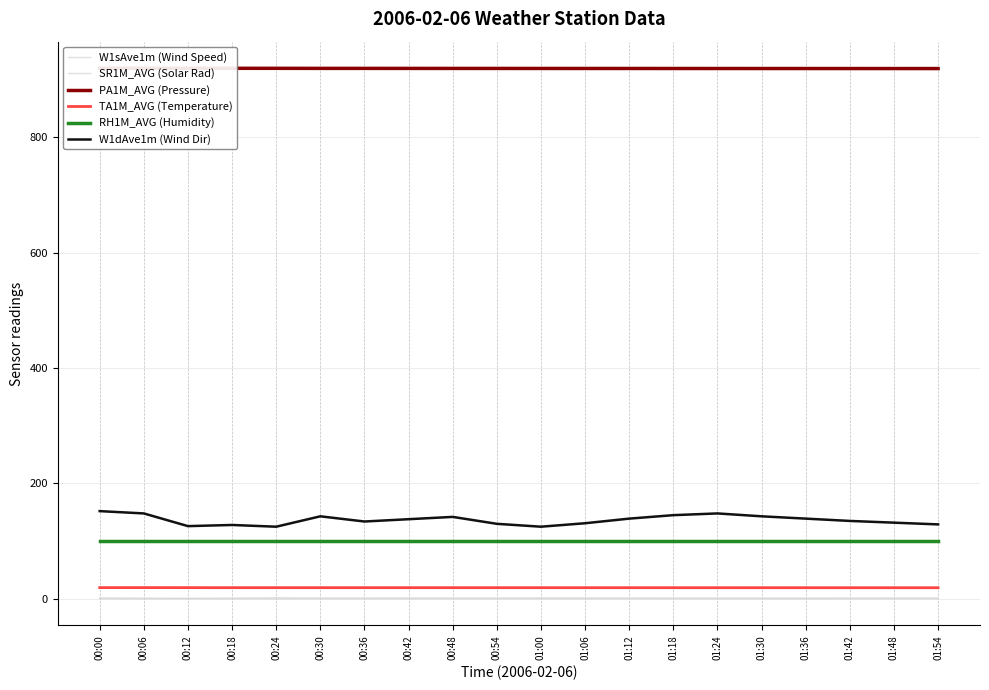

Reading left to right, list all the values displayed in this chart.

W1sAve1m (Wind Speed): 00:00=1.7	00:06=1.2	00:12=1.0	00:18=1.3	00:24=1.9	00:30=1.5	00:36=1.5	00:42=1.6	00:48=1.6	00:54=1.5	01:00=1.7	01:06=1.7	01:12=1.6	01:18=1.5	01:24=1.4	01:30=1.4	01:36=1.3	01:42=1.4	01:48=1.6	01:54=1.7
SR1M_AVG (Solar Rad): 00:00=-0.1	00:06=0.0	00:12=0.1	00:18=0.0	00:24=-0.0	00:30=0.0	00:36=0.0	00:42=0.0	00:48=0.1	00:54=0.1	01:00=0.1	01:06=0.1	01:12=0.0	01:18=0.0	01:24=0.0	01:30=0.0	01:36=0.0	01:42=0.1	01:48=0.1	01:54=0.1
PA1M_AVG (Pressure): 00:00=919.4	00:06=919.4	00:12=919.3	00:18=919.3	00:24=919.2	00:30=919.1	00:36=919.1	00:42=919.1	00:48=919.0	00:54=919.0	01:00=919.0	01:06=919.0	01:12=919.0	01:18=918.9	01:24=918.9	01:30=918.9	01:36=918.9	01:42=918.9	01:48=918.8	01:54=918.8
TA1M_AVG (Temperature): 00:00=19.4	00:06=19.5	00:12=19.4	00:18=19.4	00:24=19.4	00:30=19.4	00:36=19.4	00:42=19.4	00:48=19.4	00:54=19.4	01:00=19.4	01:06=19.3	01:12=19.3	01:18=19.3	01:24=19.3	01:30=19.3	01:36=19.3	01:42=19.3	01:48=19.3	01:54=19.3
RH1M_AVG (Humidity): 00:00=100.0	00:06=100.0	00:12=100.0	00:18=100.0	00:24=100.0	00:30=100.0	00:36=100.0	00:42=100.0	00:48=100.0	00:54=100.0	01:00=100.0	01:06=100.0	01:12=100.0	01:18=100.0	01:24=100.0	01:30=100.0	01:36=100.0	01:42=100.0	01:48=100.0	01:54=100.0
W1dAve1m (Wind Dir): 00:00=152.0	00:06=148.0	00:12=126.0	00:18=128.0	00:24=125.0	00:30=143.0	00:36=134.0	00:42=138.0	00:48=142.0	00:54=130.0	01:00=125.0	01:06=131.0	01:12=139.0	01:18=145.0	01:24=148.0	01:30=143.0	01:36=139.0	01:42=135.0	01:48=132.0	01:54=129.0